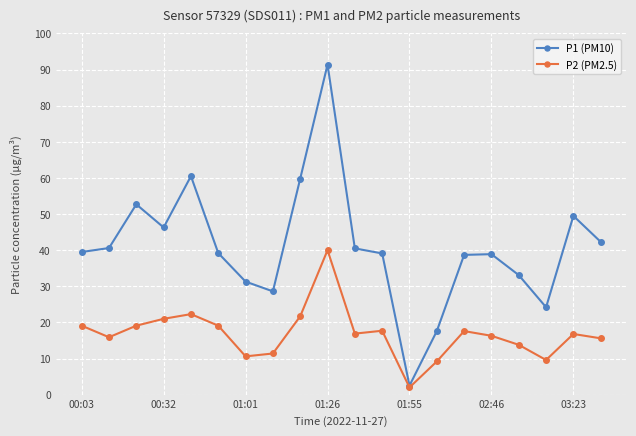

Rank the series by their maximum value, from highest to lowest.

P1 (PM10), P2 (PM2.5)